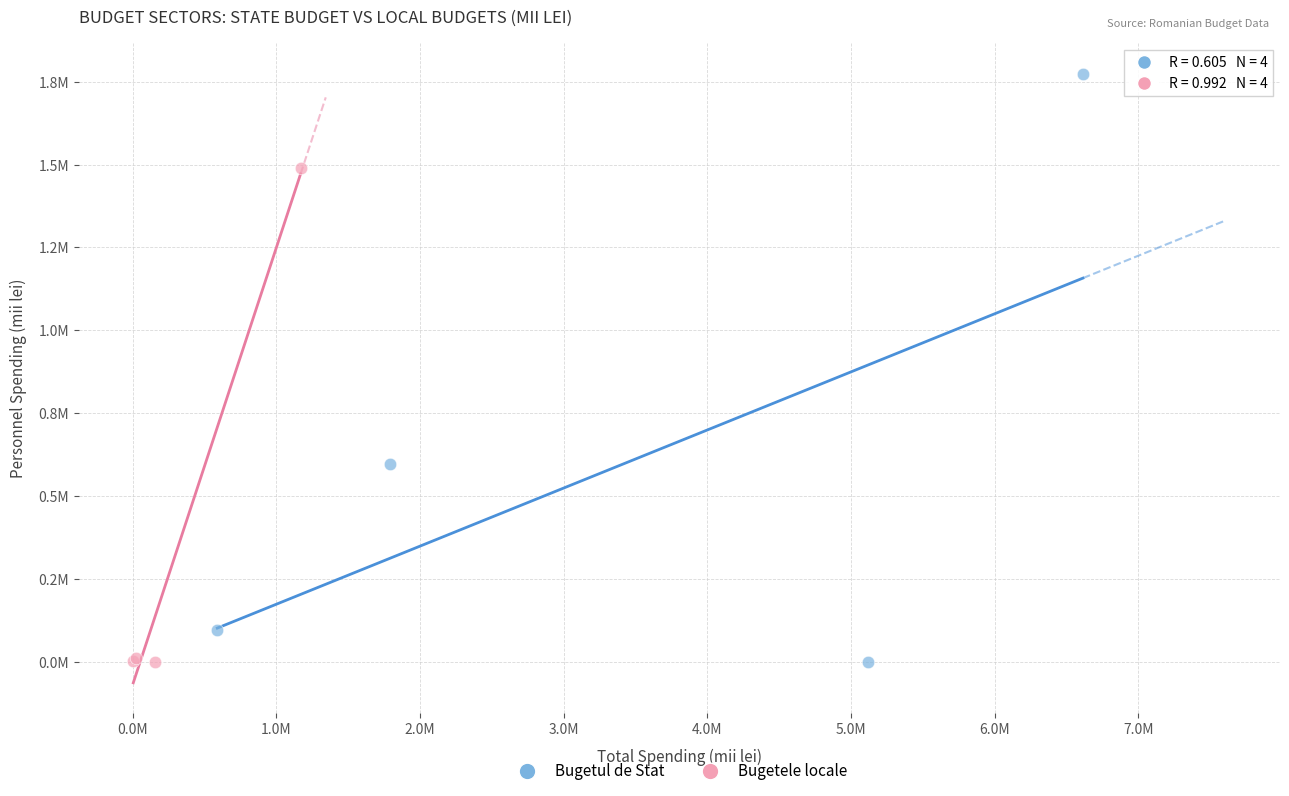

Which series has the largest Y range (max minus min)?

Bugetul de Stat